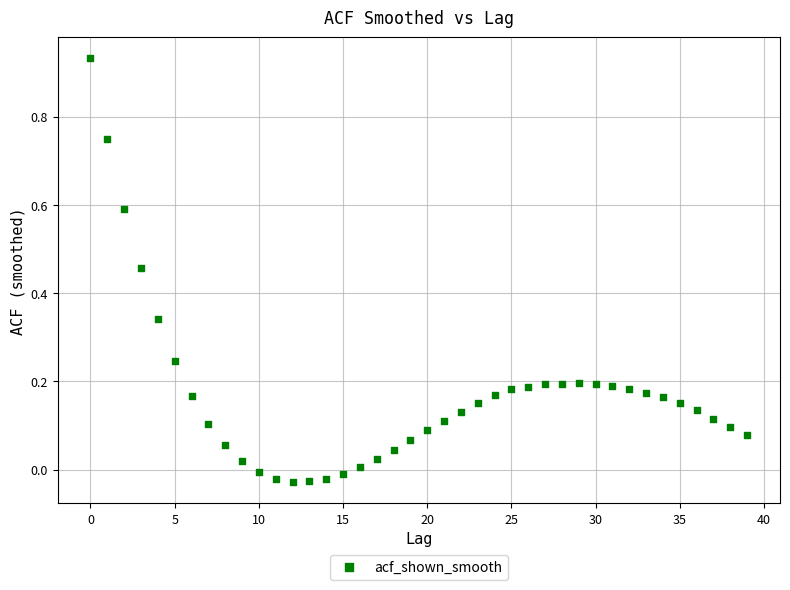

Count the number of points in this scatter plot.

40